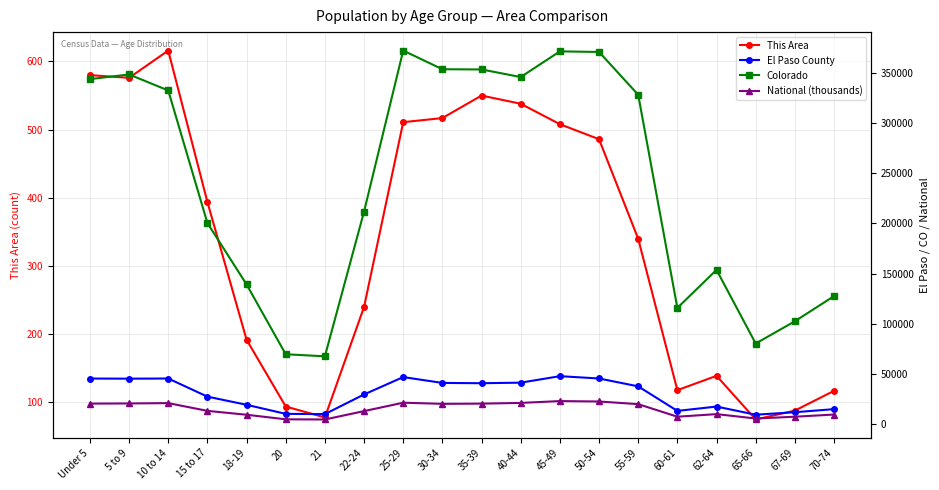

What are all the series names shown in the legend?

This Area, El Paso County, Colorado, National (thousands)